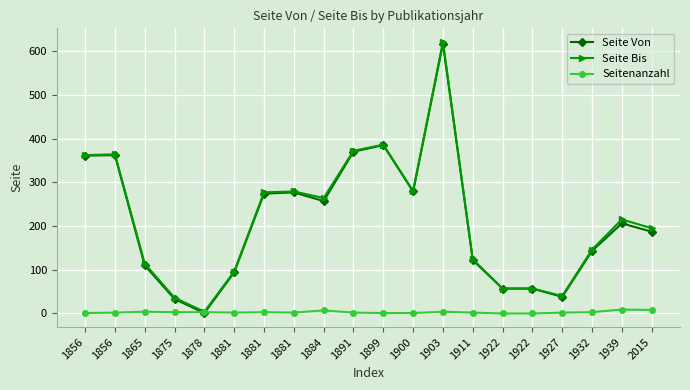

Which series has the widest spread of values?

Seite Bis